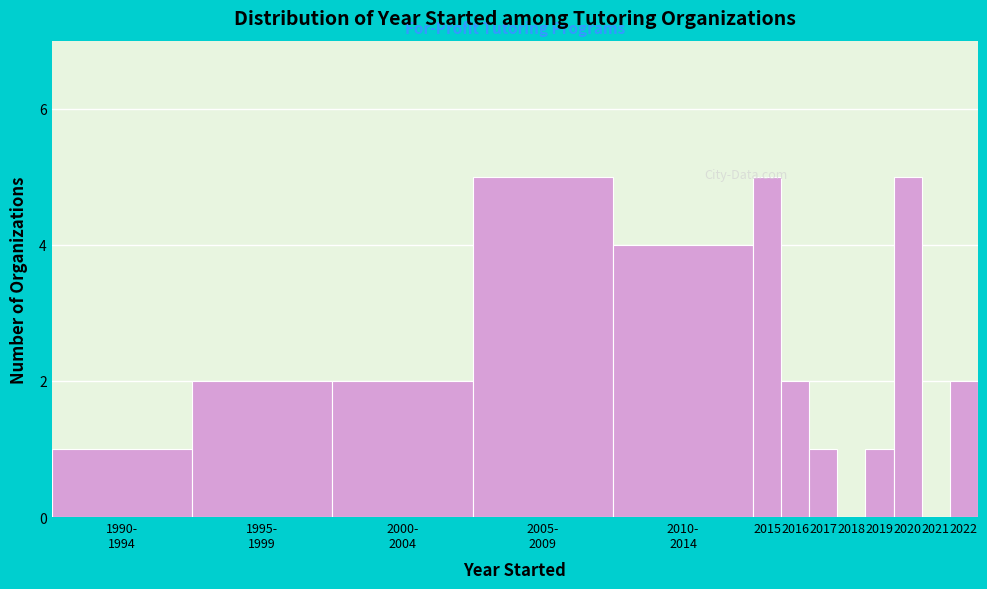

What is the greatest value displayed?

5